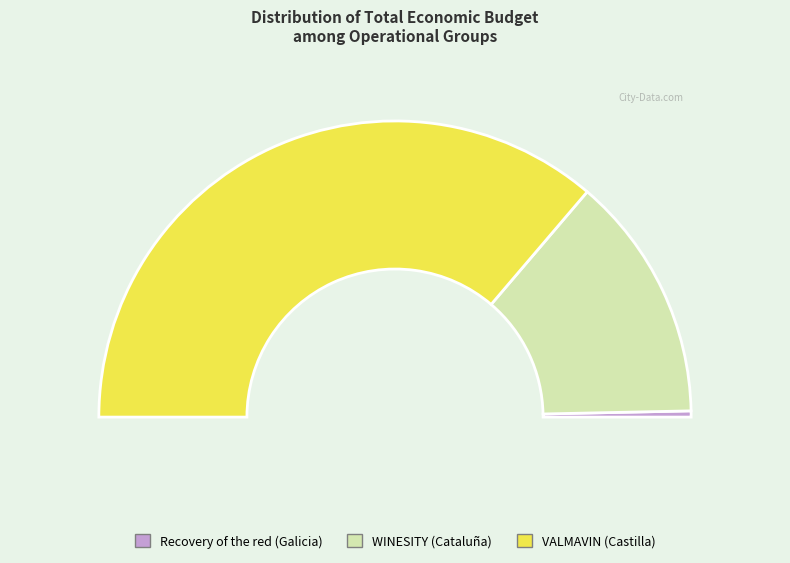

To the nearest percent, what portion does WINESITY (Cataluña) represent?

27%